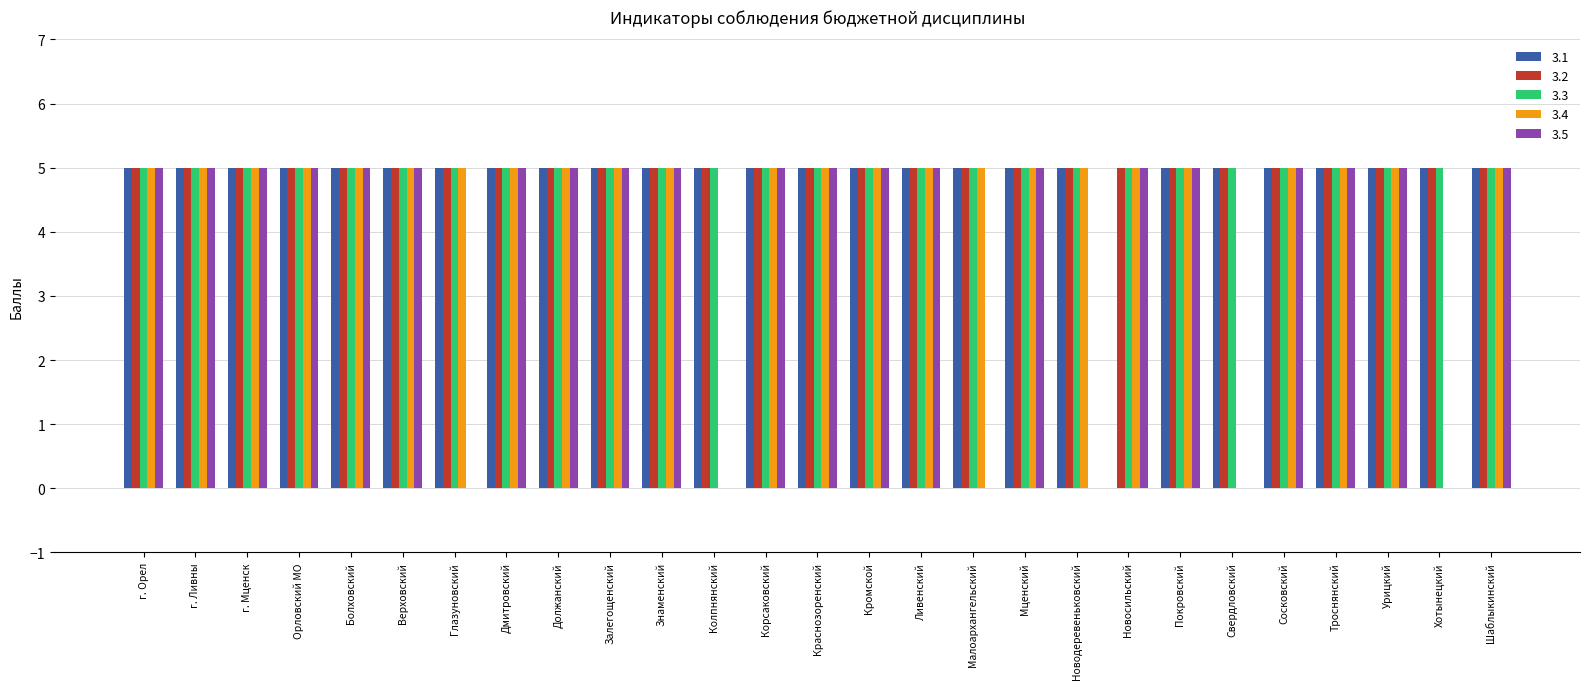

The value of 3.2 at Корсаковский is 5. True or false?

True